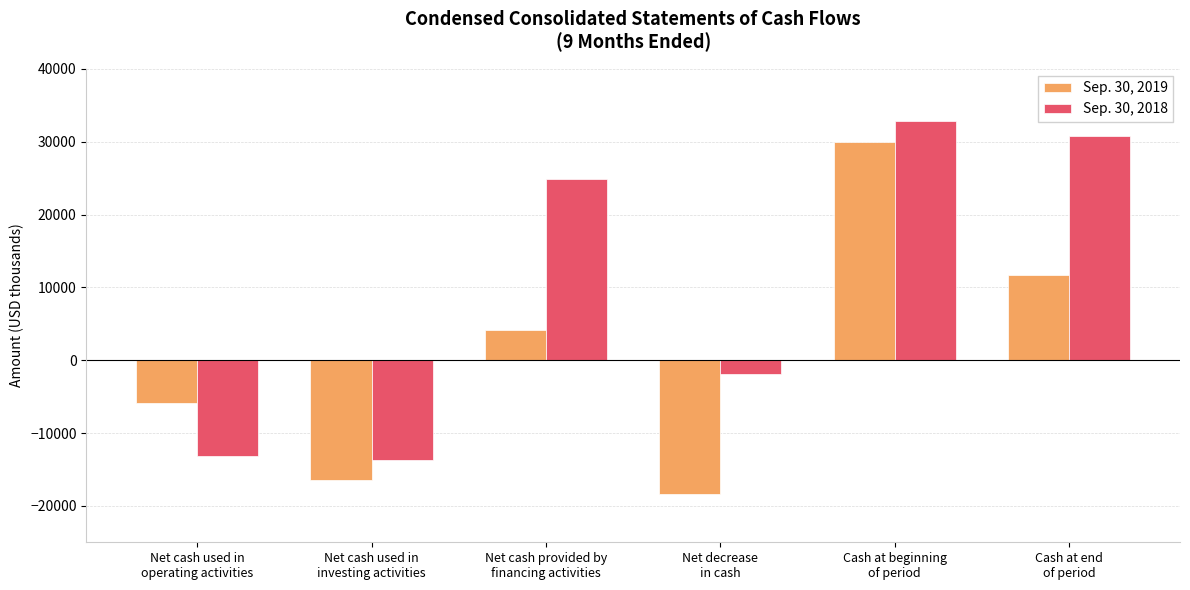

List the series in order of their overall mean, lowest first.

Sep. 30, 2019, Sep. 30, 2018